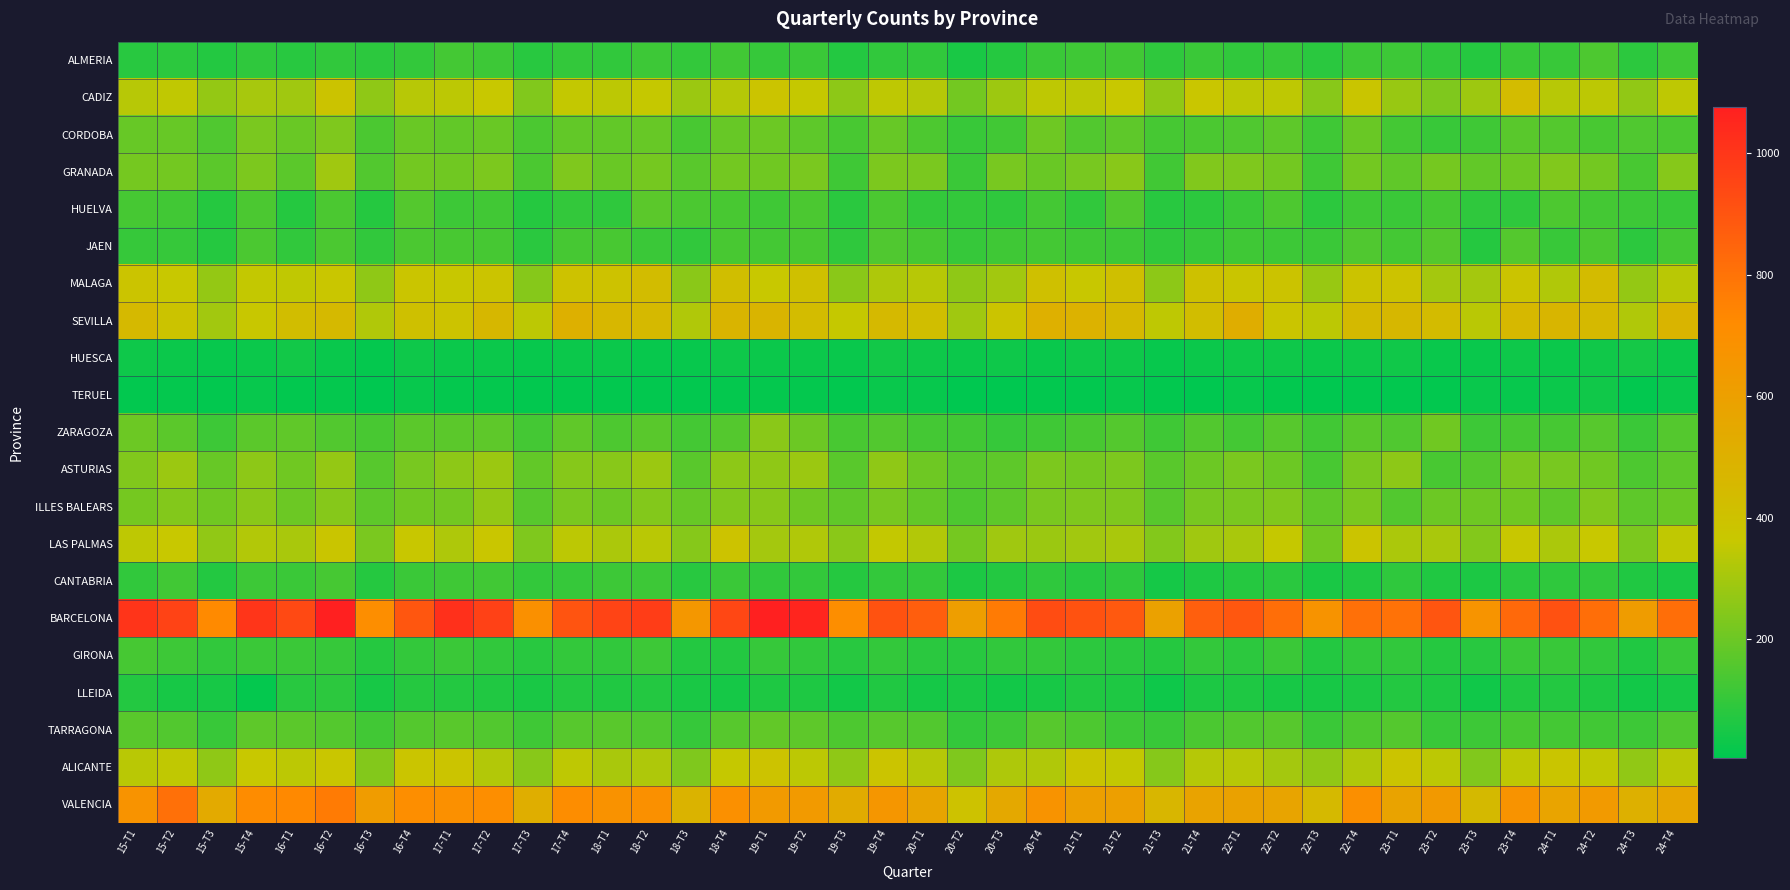

List the series in order of their peak value, highest first.

BARCELONA, VALENCIA, SEVILLA, MALAGA, CADIZ, ALICANTE, LAS PALMAS, GRANADA, ASTURIAS, ILLES BALEARS, ZARAGOZA, CORDOBA, TARRAGONA, HUELVA, JAEN, ALMERIA, CANTABRIA, GIRONA, LLEIDA, HUESCA, TERUEL